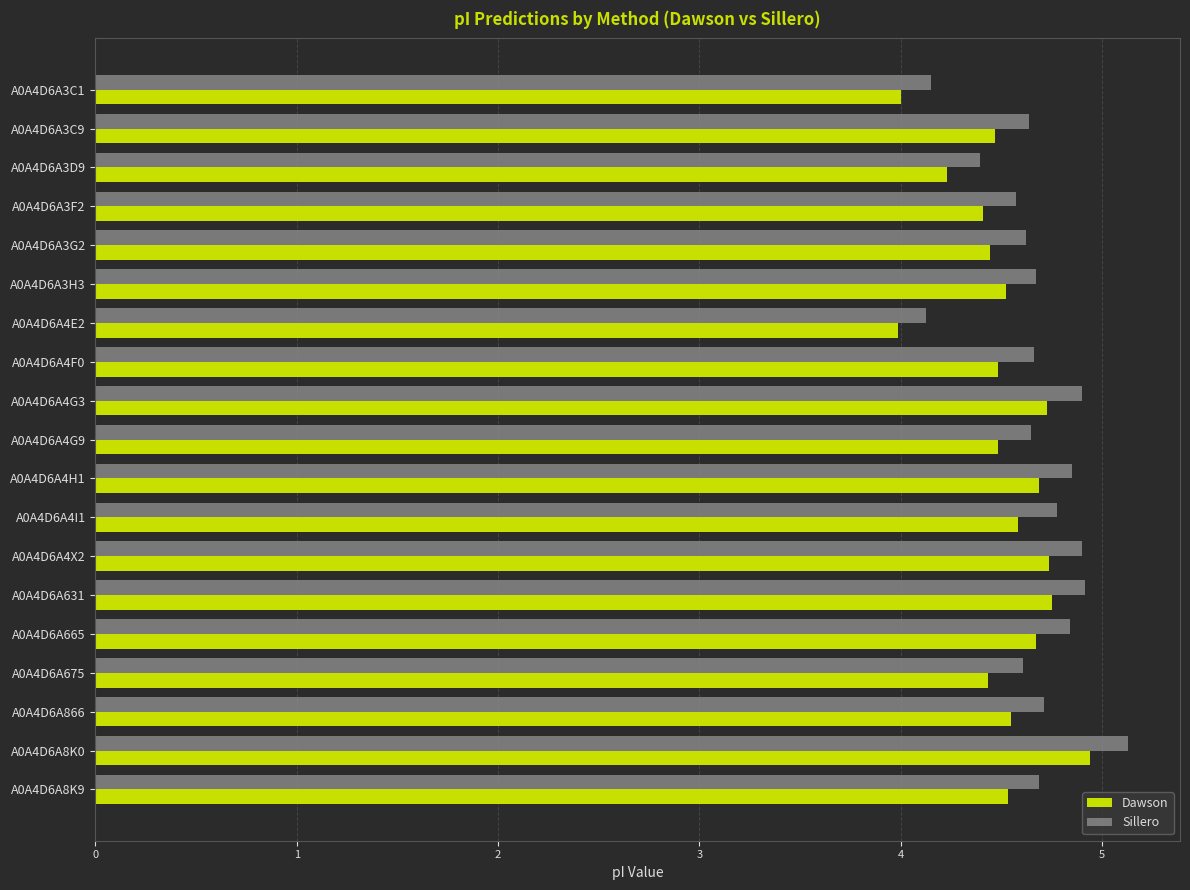

What is the highest value of the Dawson series?

4.9